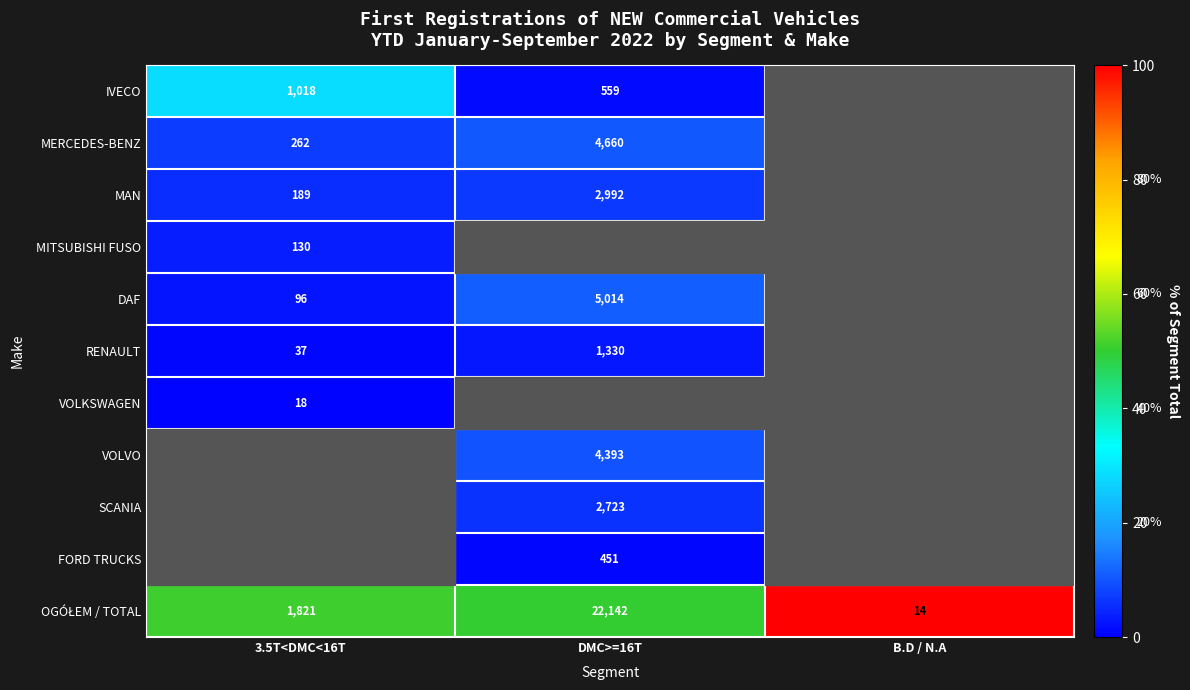

The value of DAF at 3.5T<DMC<16T is 54. True or false?

False